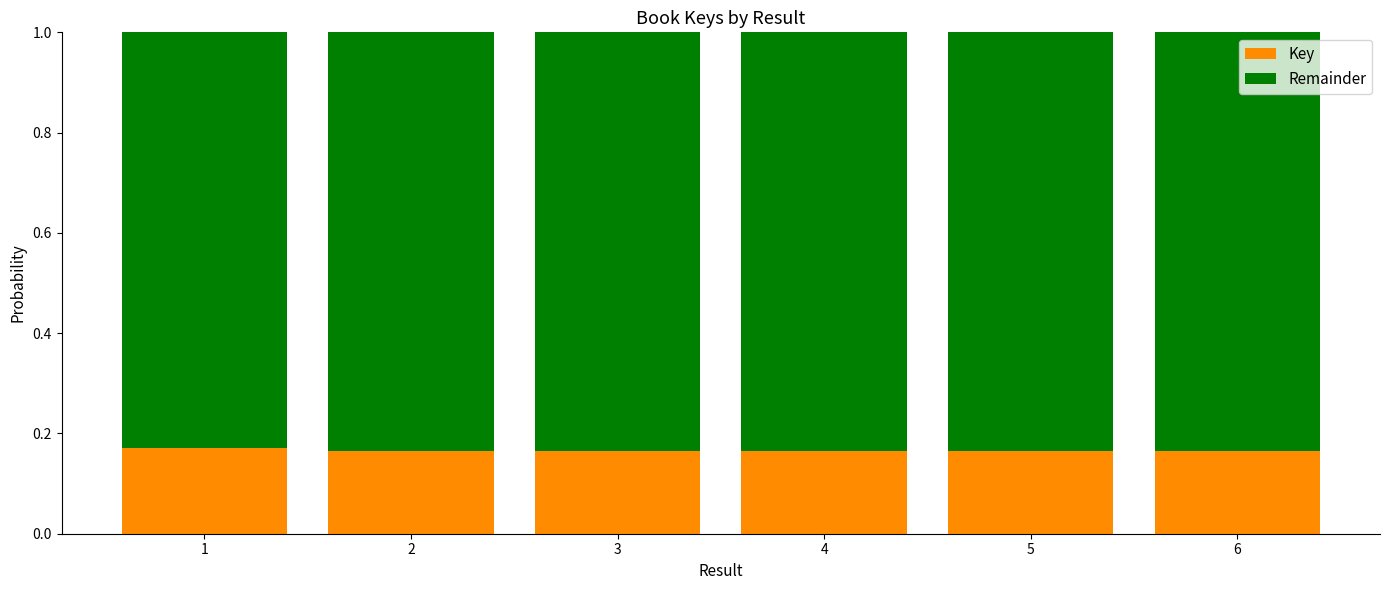

What is the sum of all Key values?

1.0